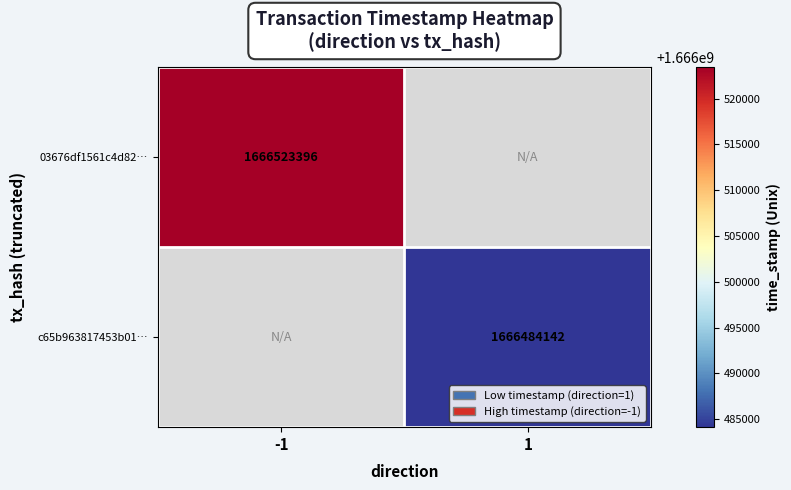

The value of c65b963817453b01… at 1 is 1666484142. True or false?

True